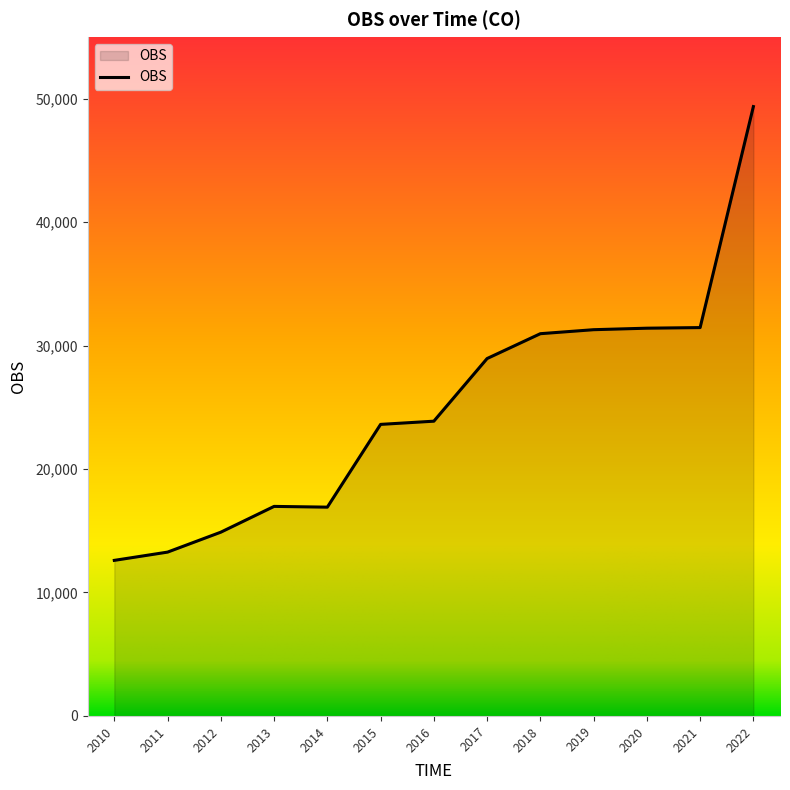

Approximately how many times larger is the value at 2016 compared to 2013?

1.4